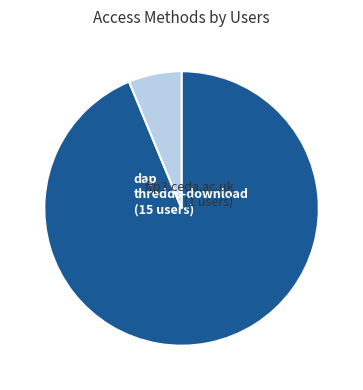

To the nearest percent, what is the average slice percentage?

50%